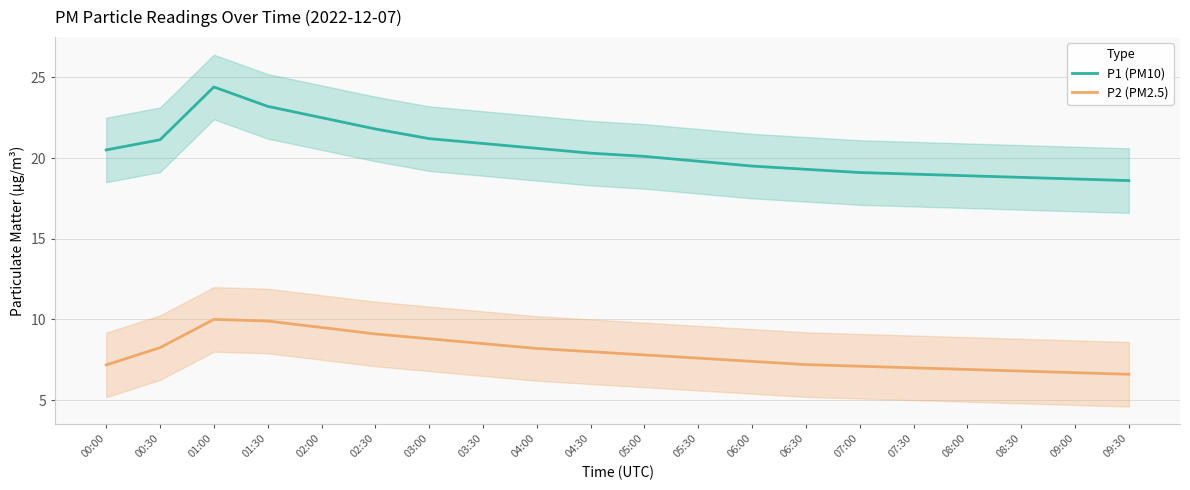

Which category has the highest value in the P1 (PM10) series?

01:00